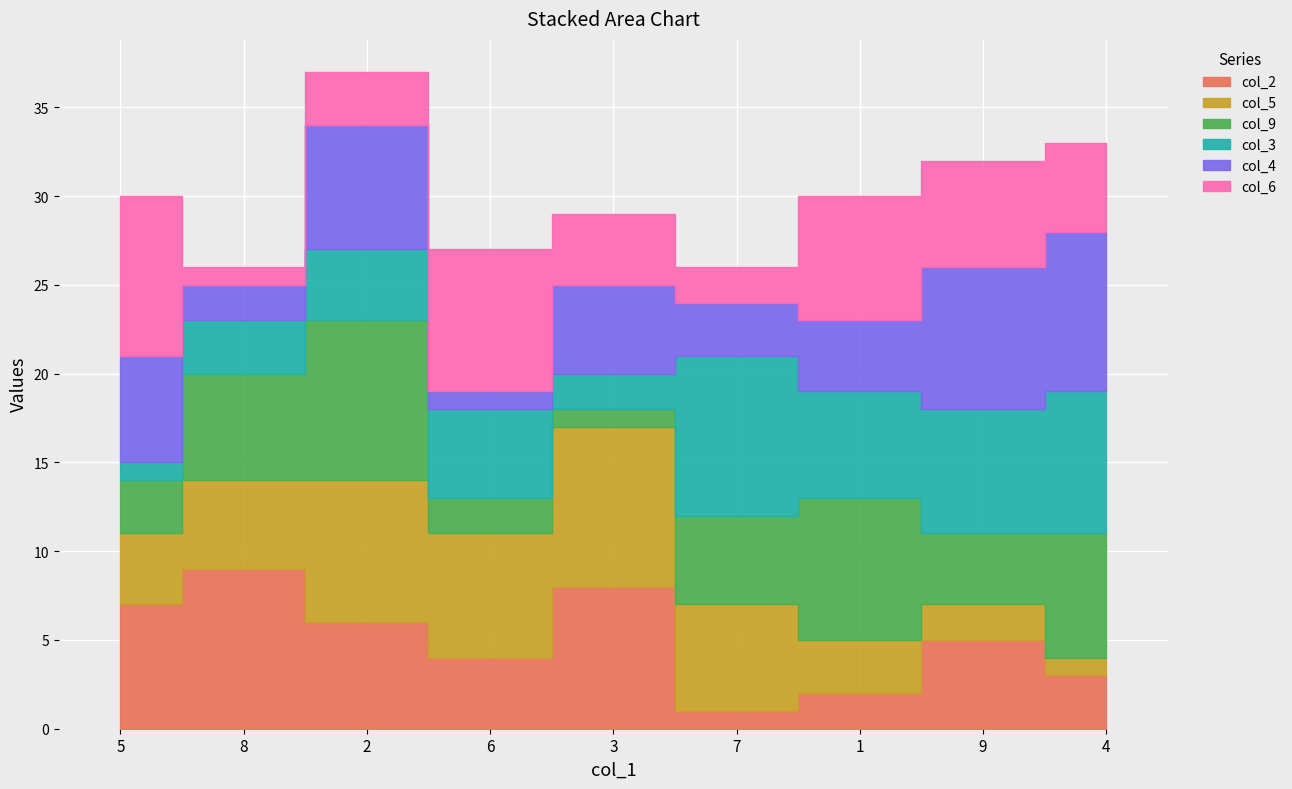

Where is col_9 nearest to the value 5?

7